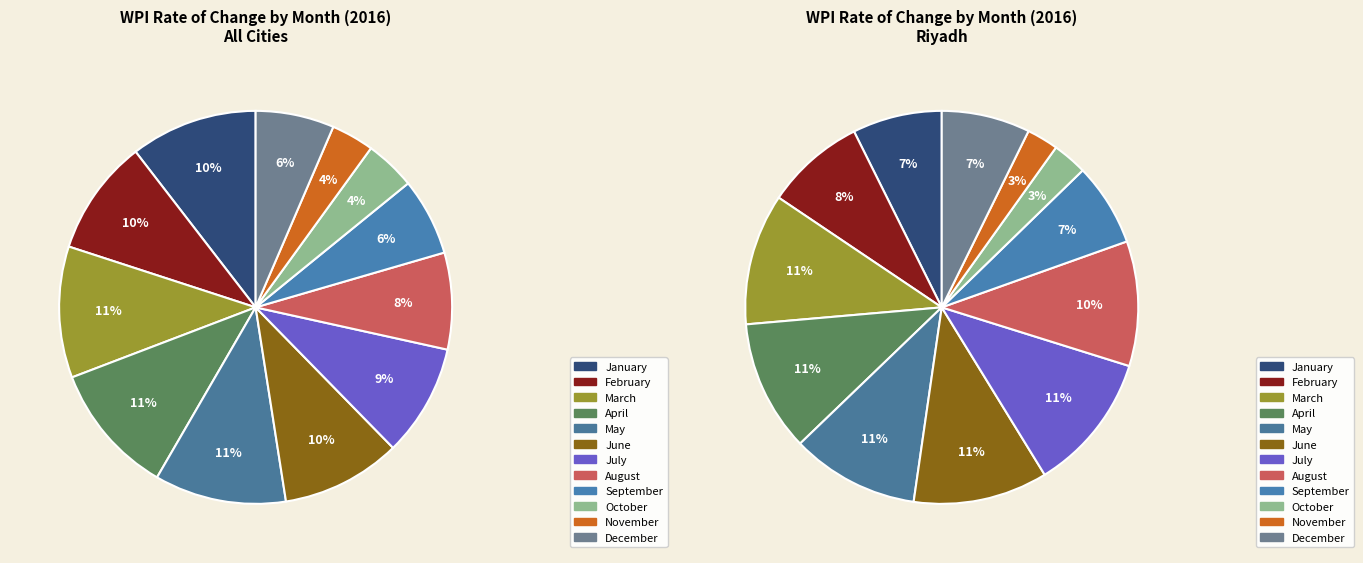

How many slices are in this pie chart?

12